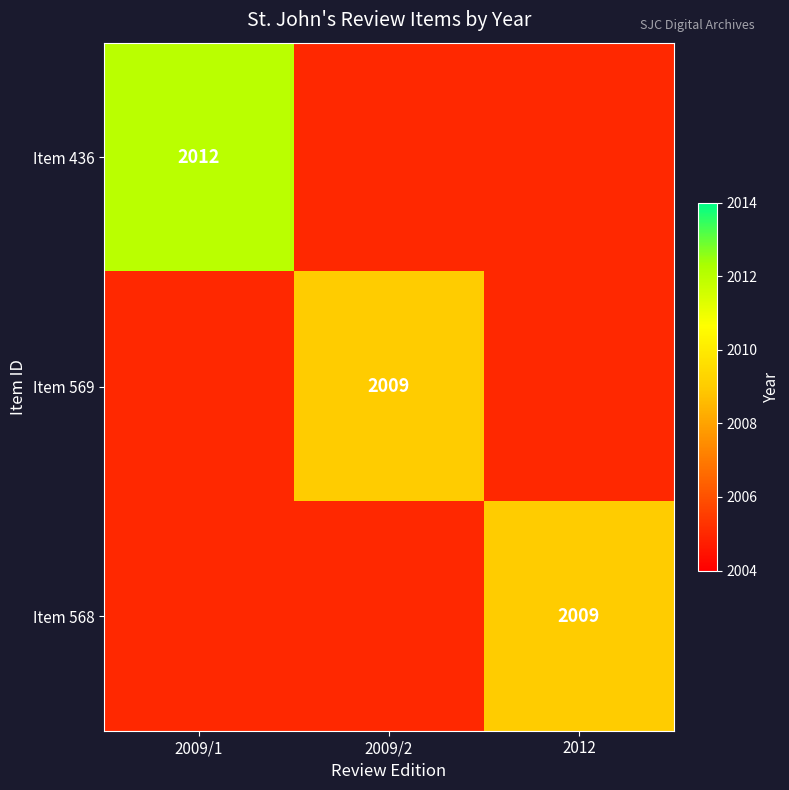

The Item 436 series shows 2681 at 2009/1. True or false?

False